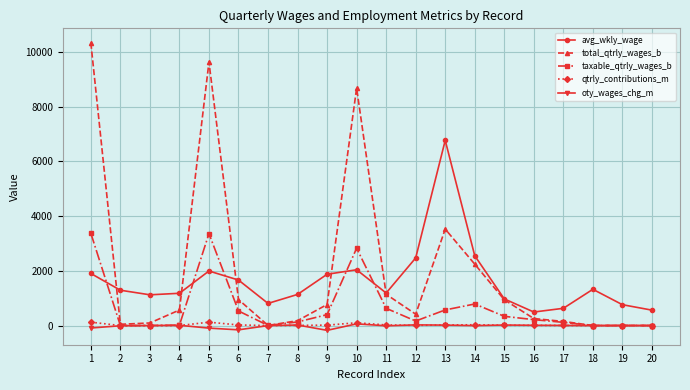

True or false: total_qtrly_wages_b has more than 0 interior local peaks.

True